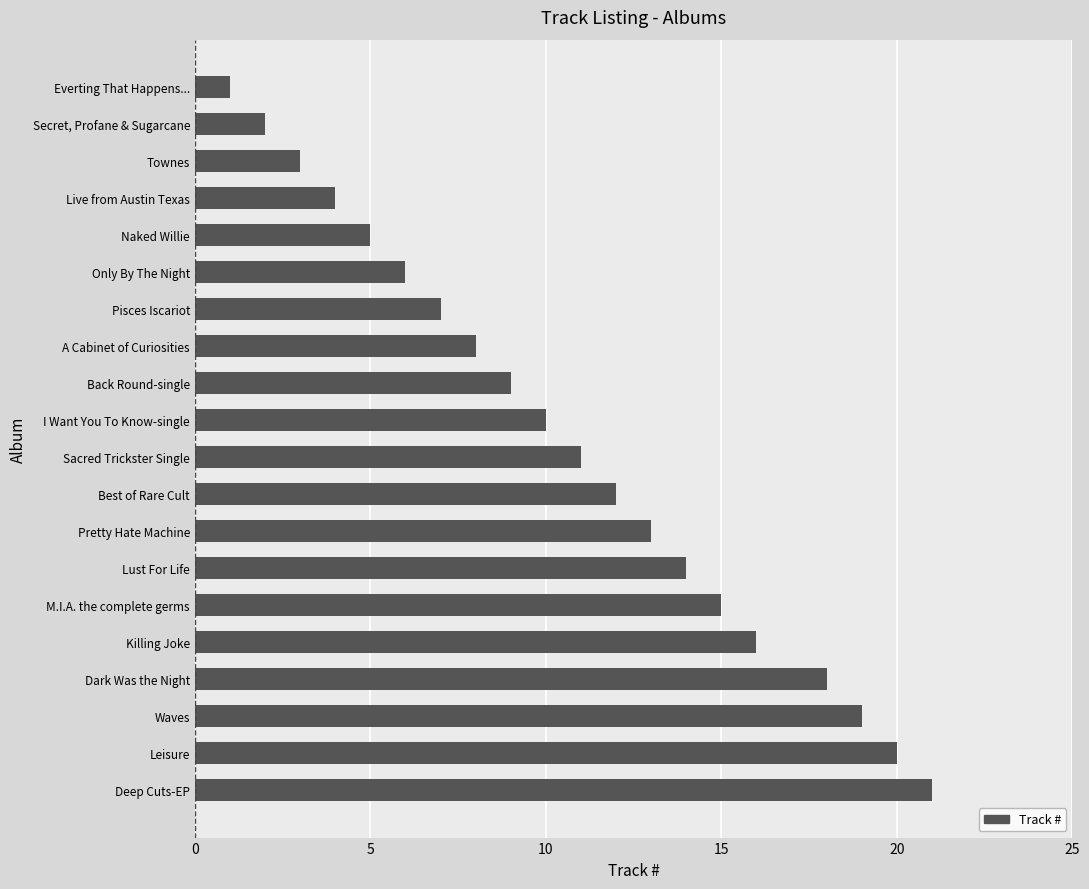

What is the label of the 8th bar from the bottom?

Pretty Hate Machine